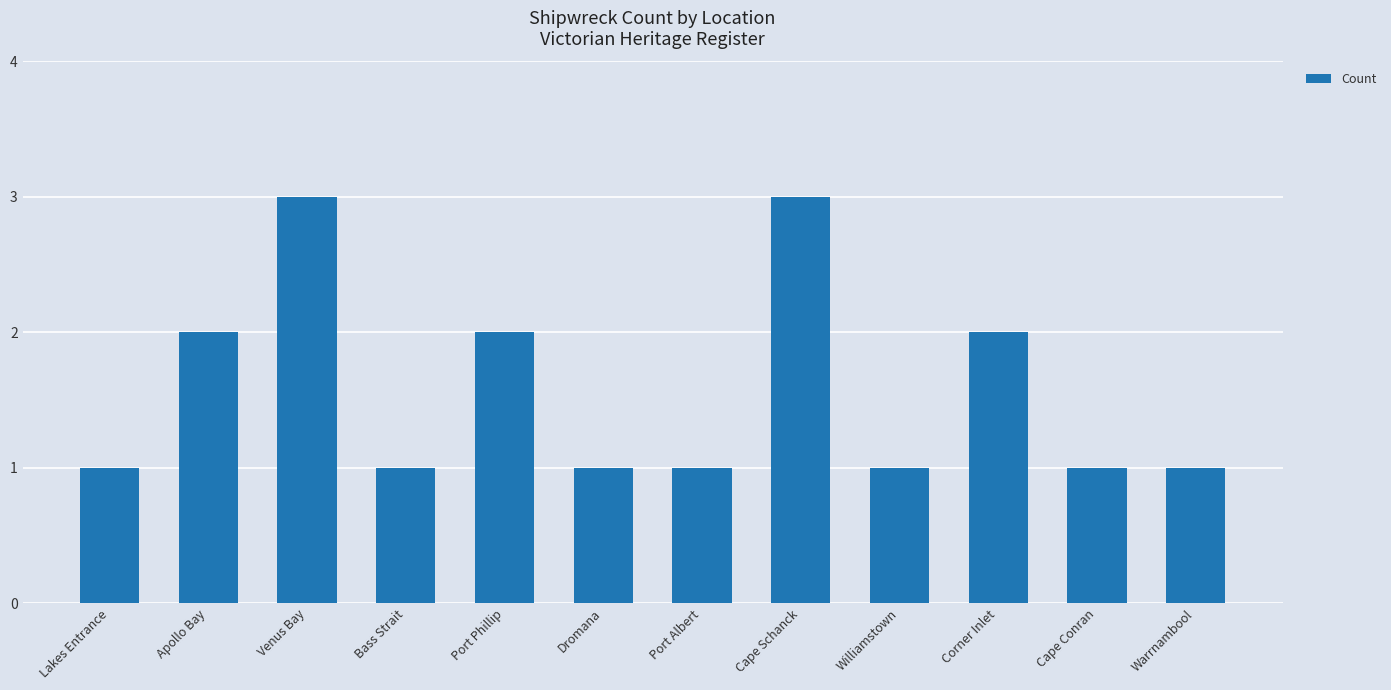

The chart shows a value of 1 at Williamstown. True or false?

True